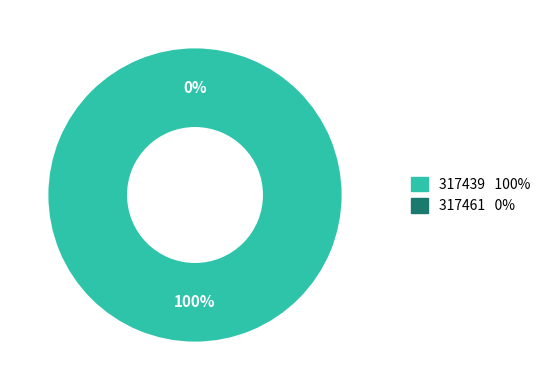

Is there any slice that represents more than half of the pie?

Yes